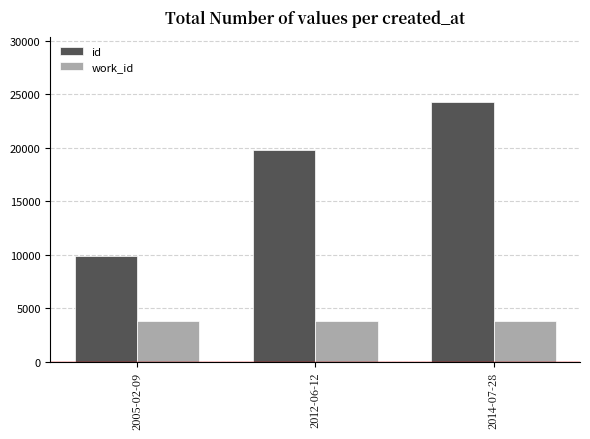

How many id values are between 9907 and 24322?

3